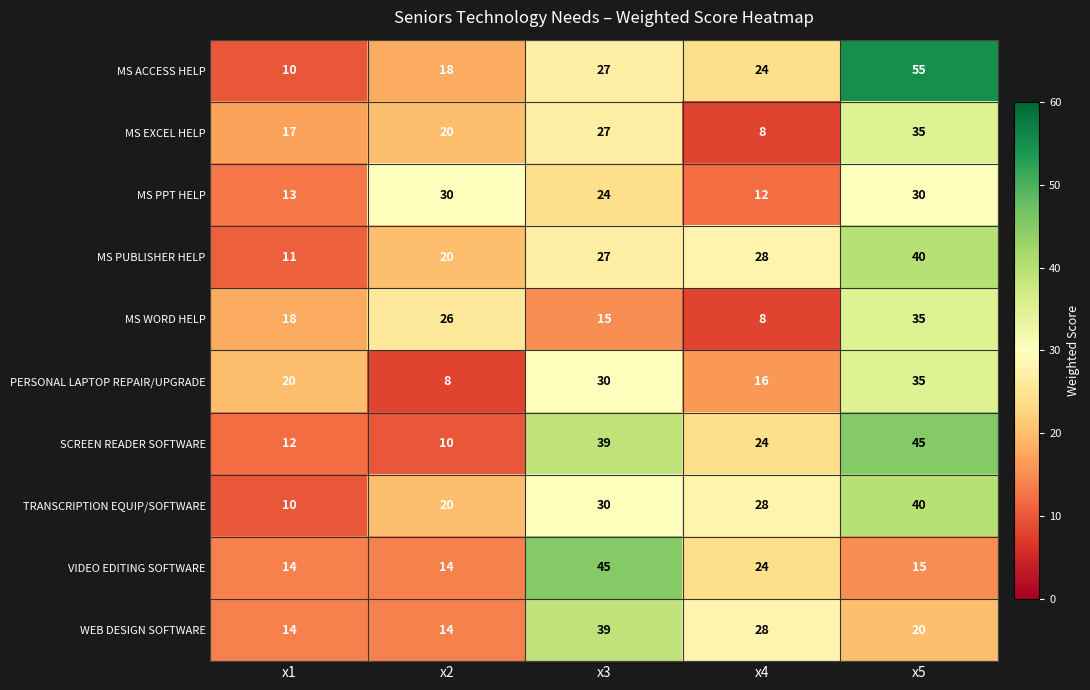

What is the total value across all series at x3?

303